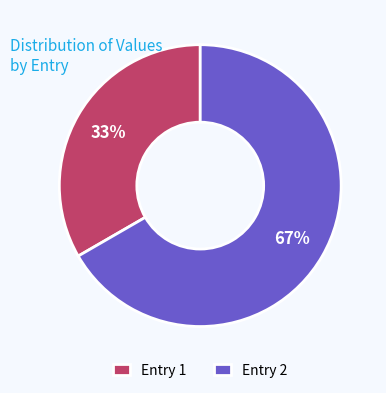

Do Entry 1 and Entry 2 together represent more than half of the pie?

Yes